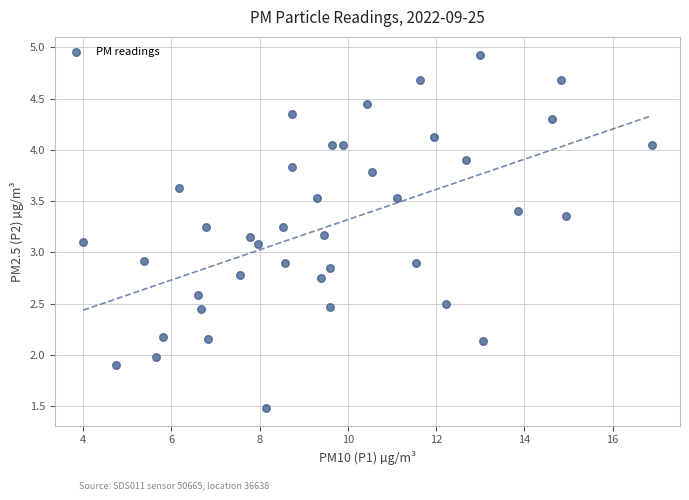

What is the range of X values (max minus min)?

12.9